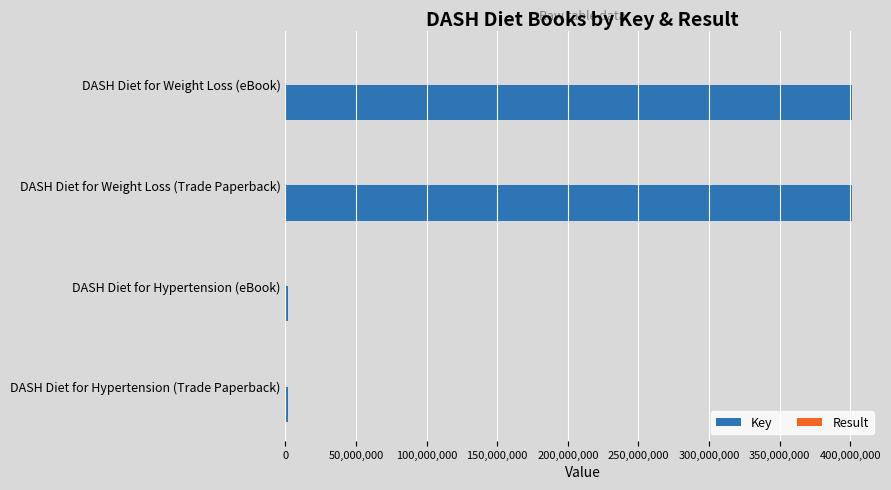

What is the sum of all Key values?

805479858